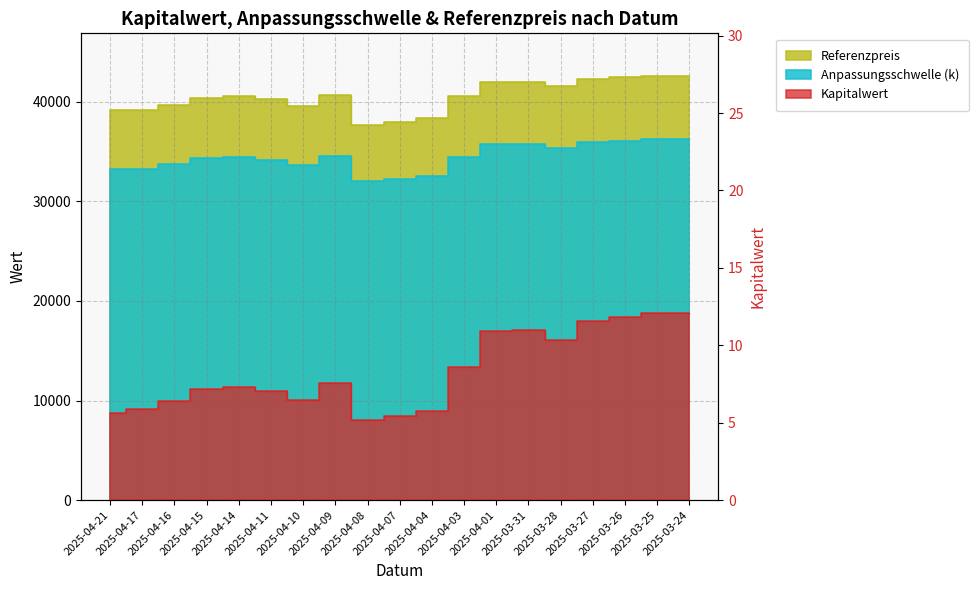

Does the chart display data point markers on the line(s)?

No